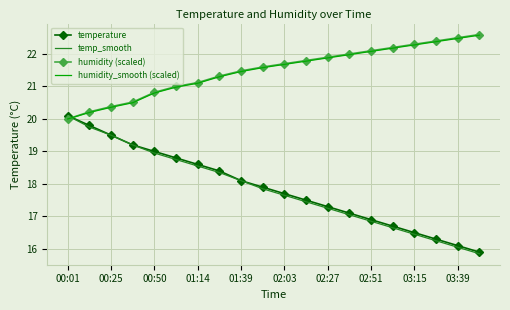

What is the maximum value for temp_smooth?

20.1